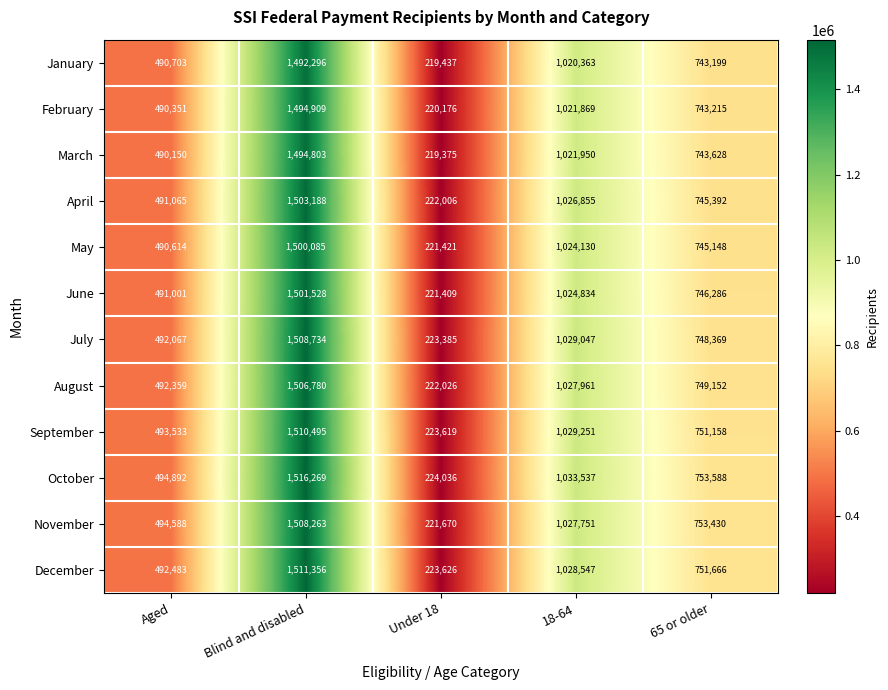

Rank the series at 65 or older from lowest to highest value.

January, February, March, May, April, June, July, August, September, December, November, October